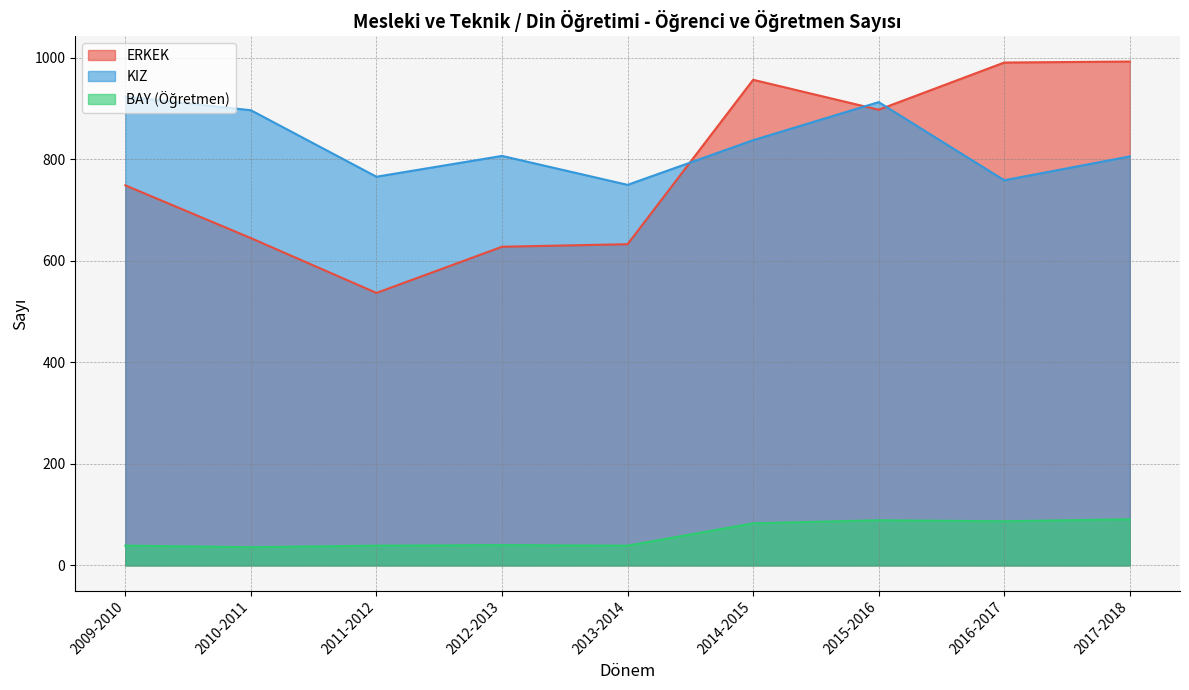

At which category does KIZ reach its first local valley?

2011-2012